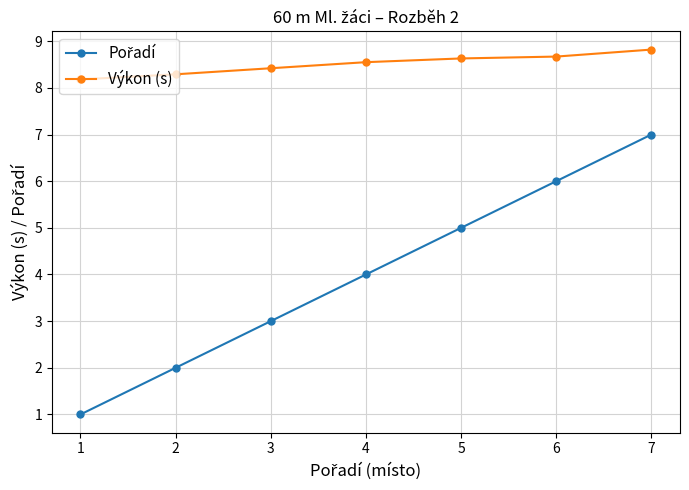

What is the value of the Výkon (s) point at the 2nd from the left?

8.3